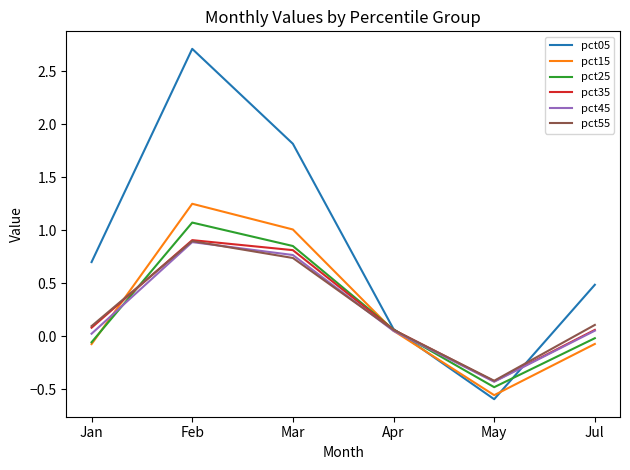

What is the total value across all series at May?

-2.9